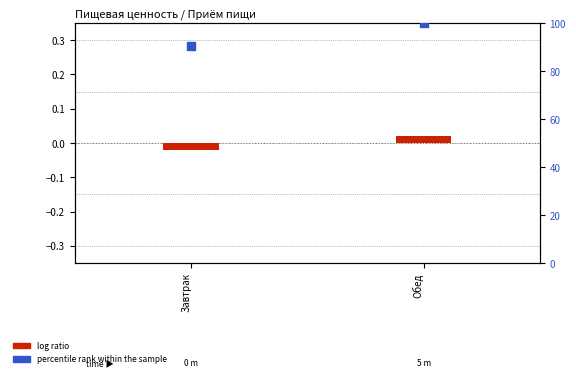

Which series has the largest Y range (max minus min)?

percentile rank within the sample